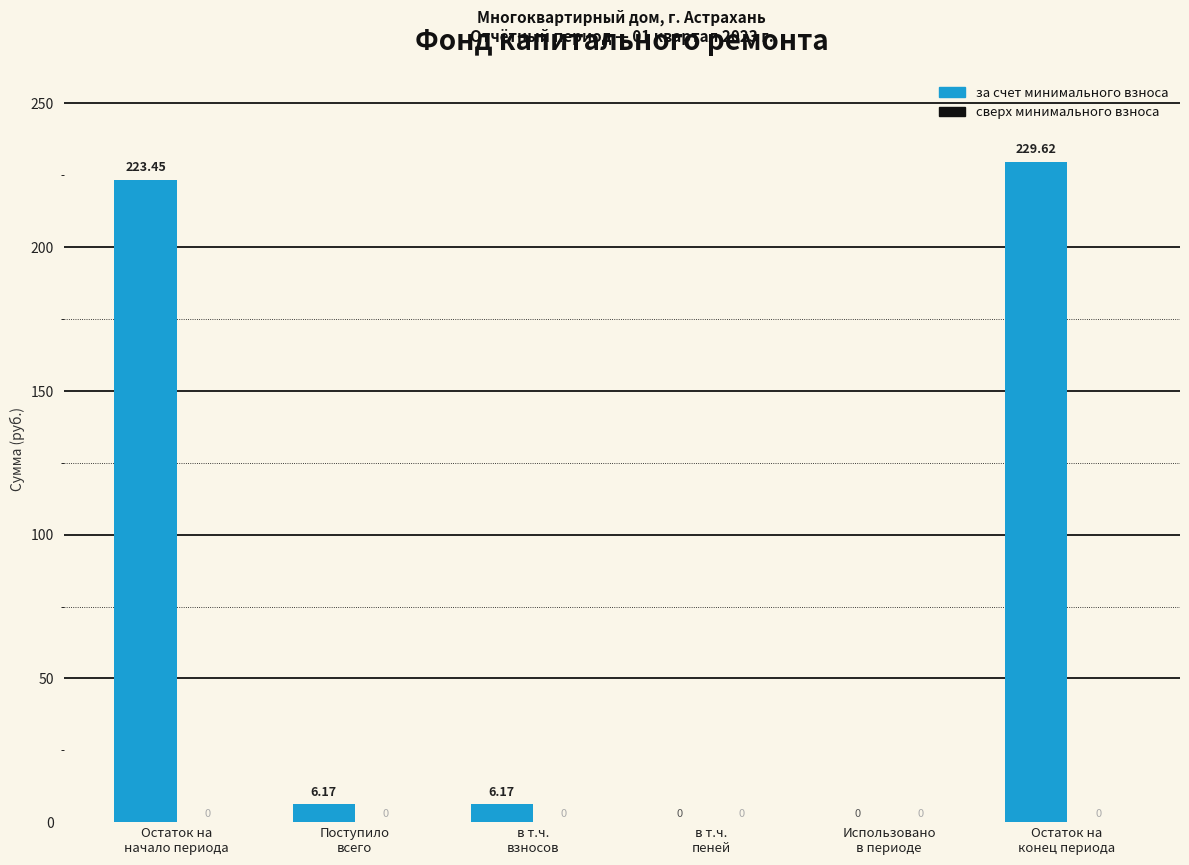

How many categories are shown in the chart?

6